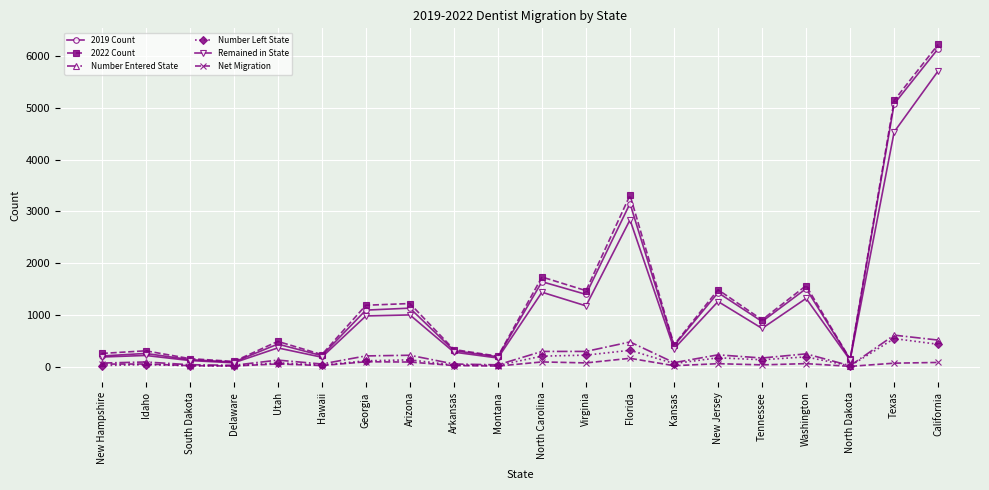

What position from the left is Florida?

13